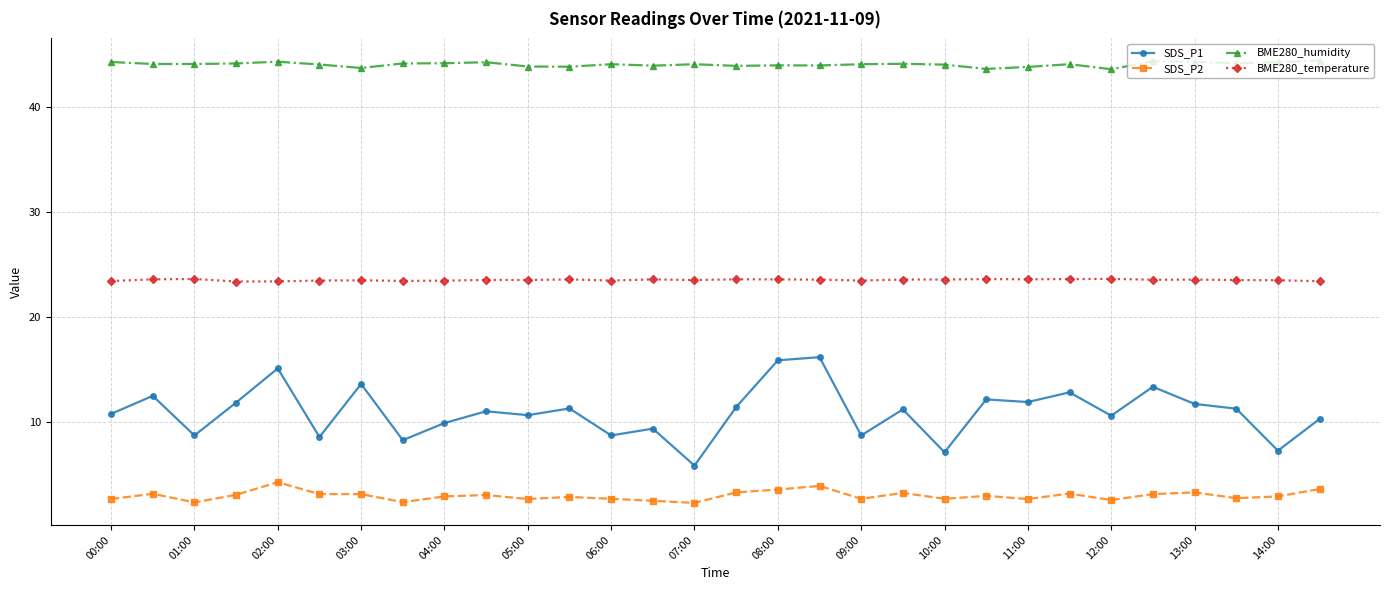

Is this an area chart (filled region under the line)?

No